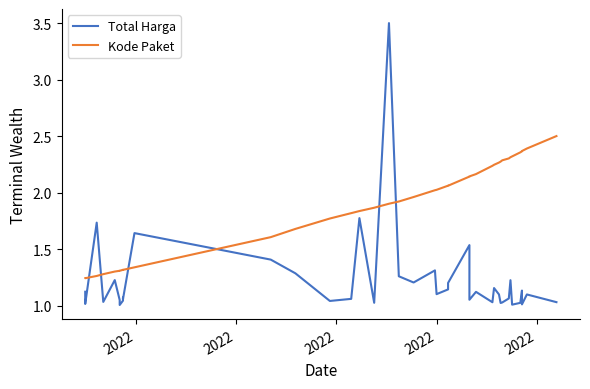

Where is the first local maximum for Total Harga?

2022